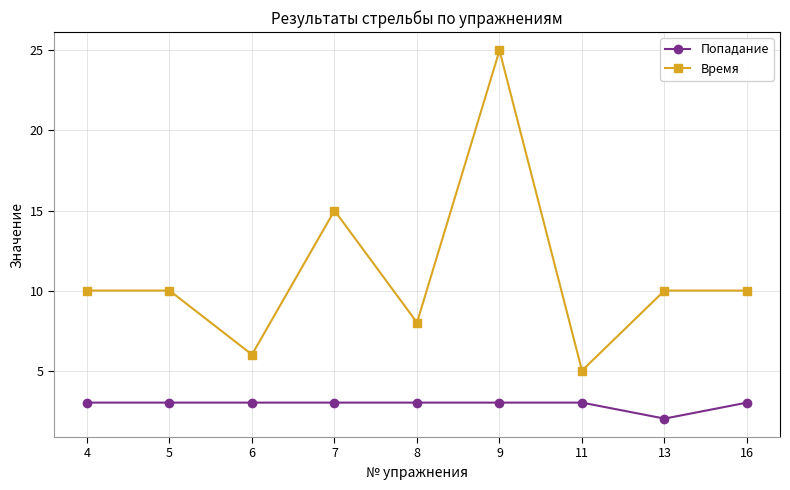

How many data points does each series have?

9